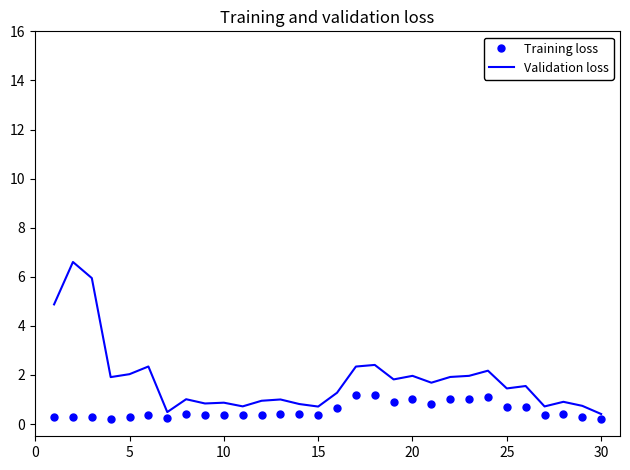

Which series has the largest total across all categories?

Validation loss